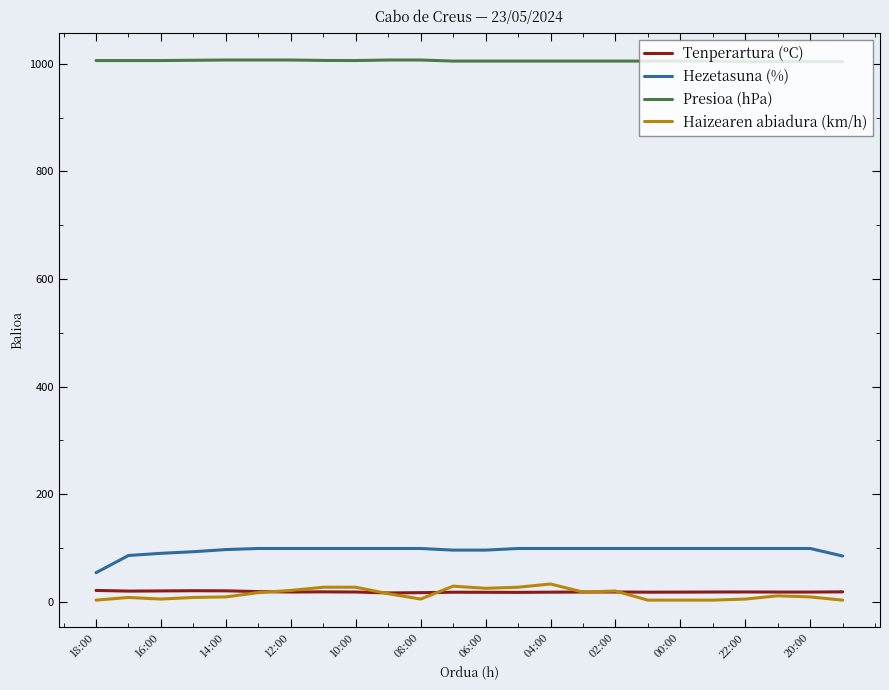

True or false: Hezetasuna (%) and Haizearen abiadura (km/h) cross at least once.

False